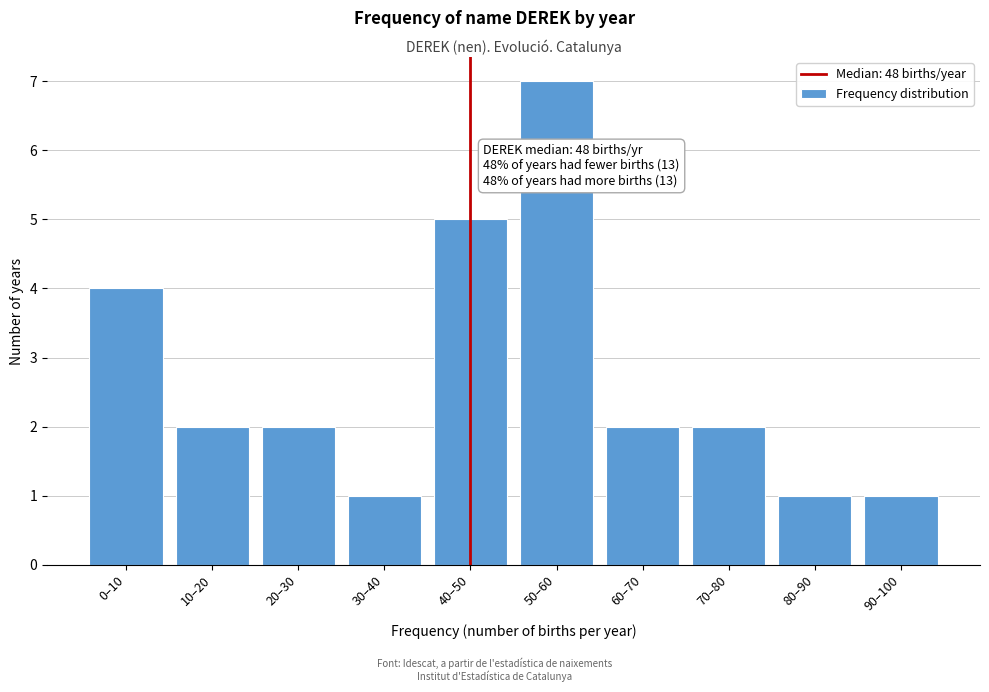

Reading right to left, extract all data points from this chart.

1	1	2	2	7	5	1	2	2	4